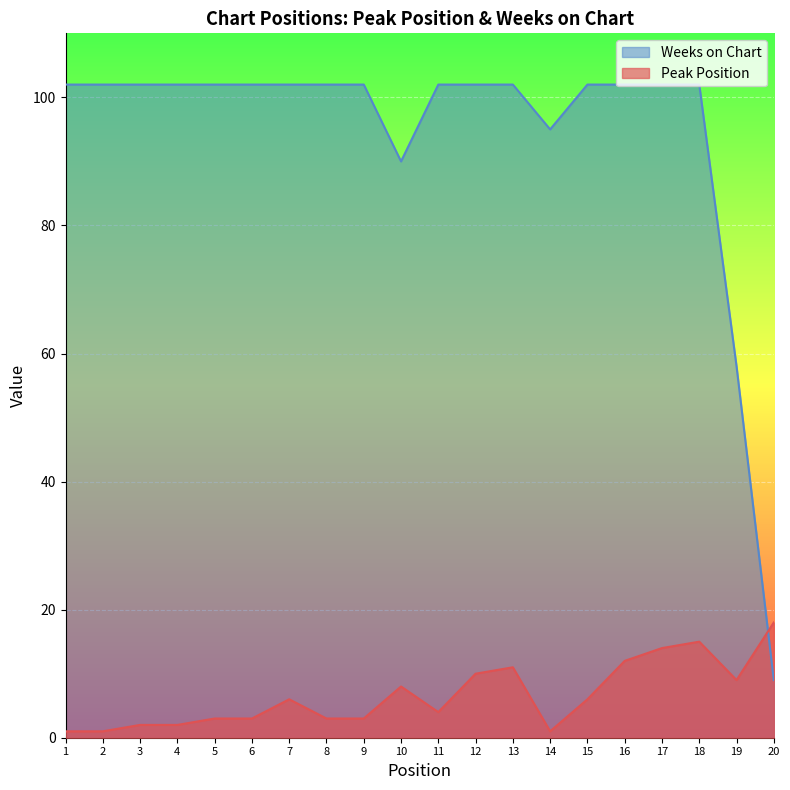

How many interior local valleys does the Weeks on Chart series have?

2